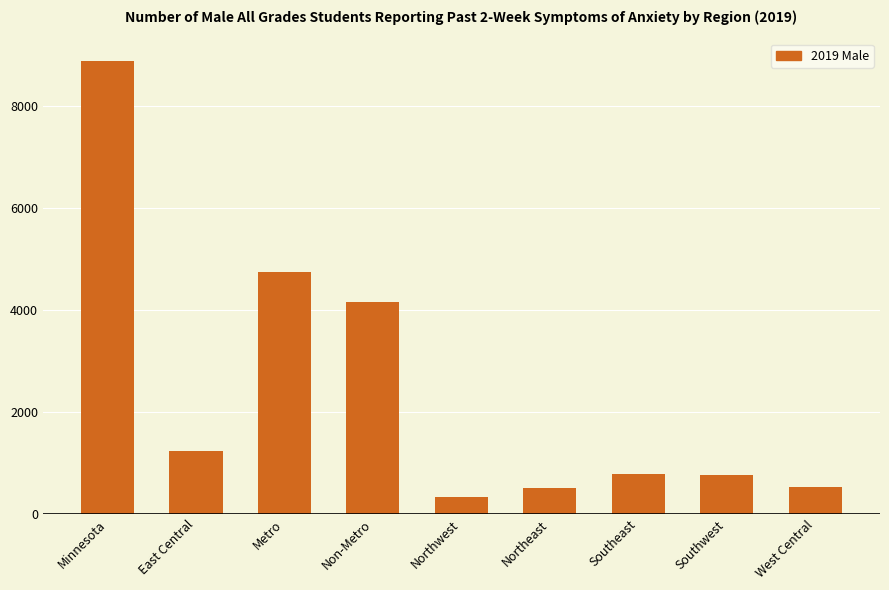

True or false: the data shows 109 at Northeast.

False